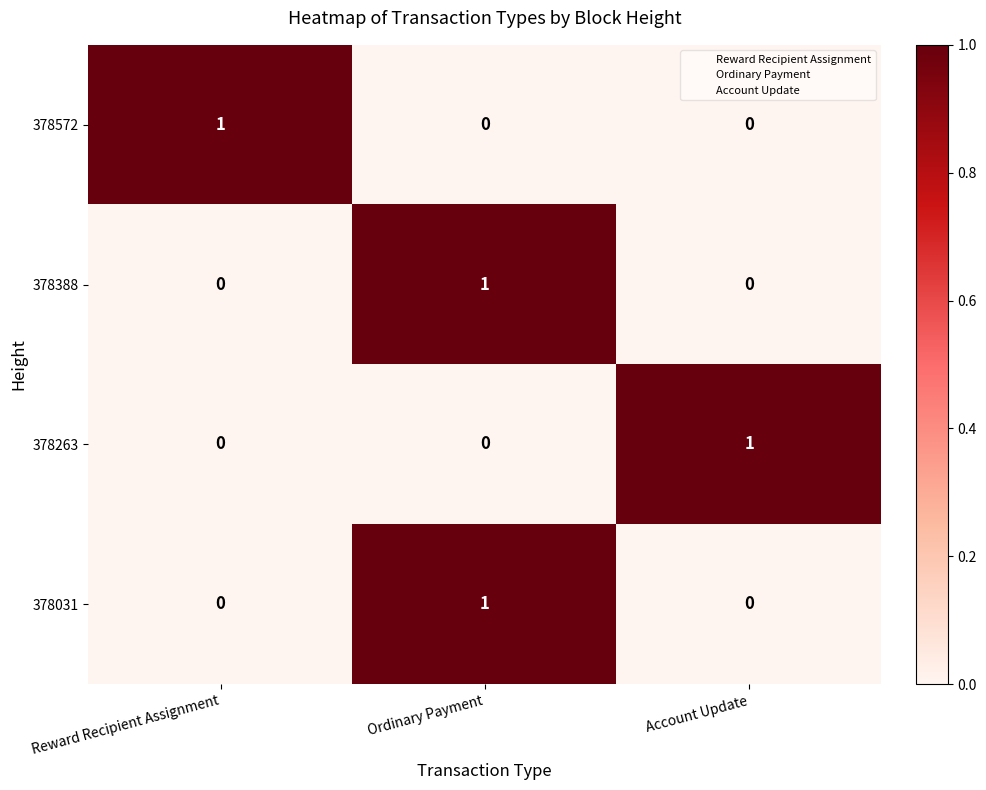

The 378031 series shows 1 at Ordinary Payment. True or false?

True